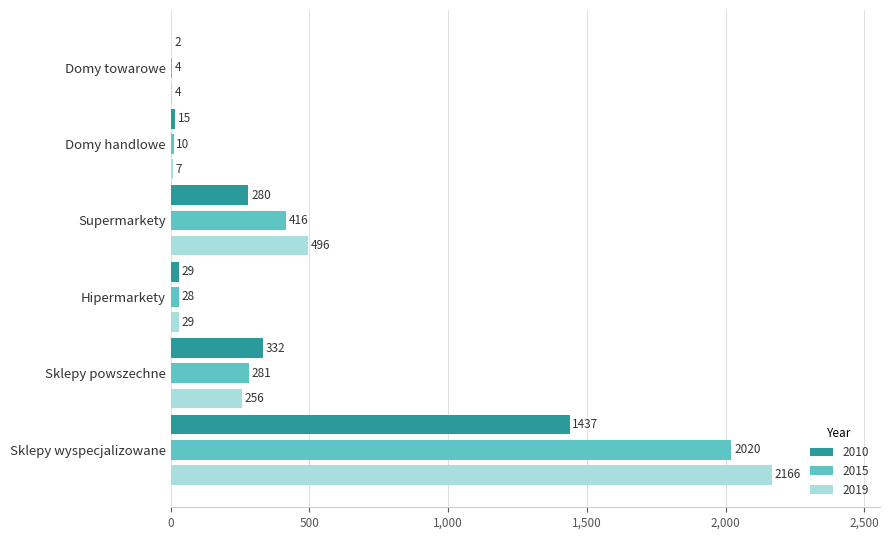

At which category does the chart reach its peak across all series?

Sklepy wyspecjalizowane